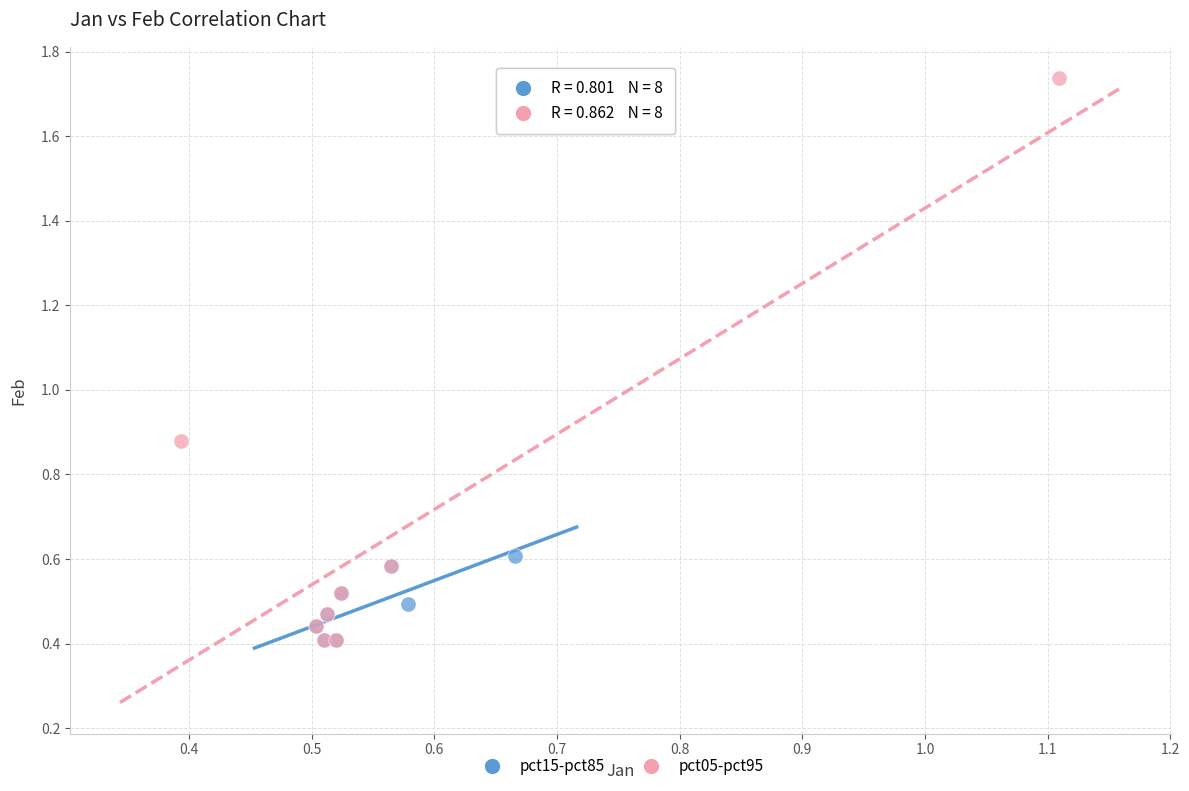

Which series reaches the maximum Y coordinate?

pct05-pct95